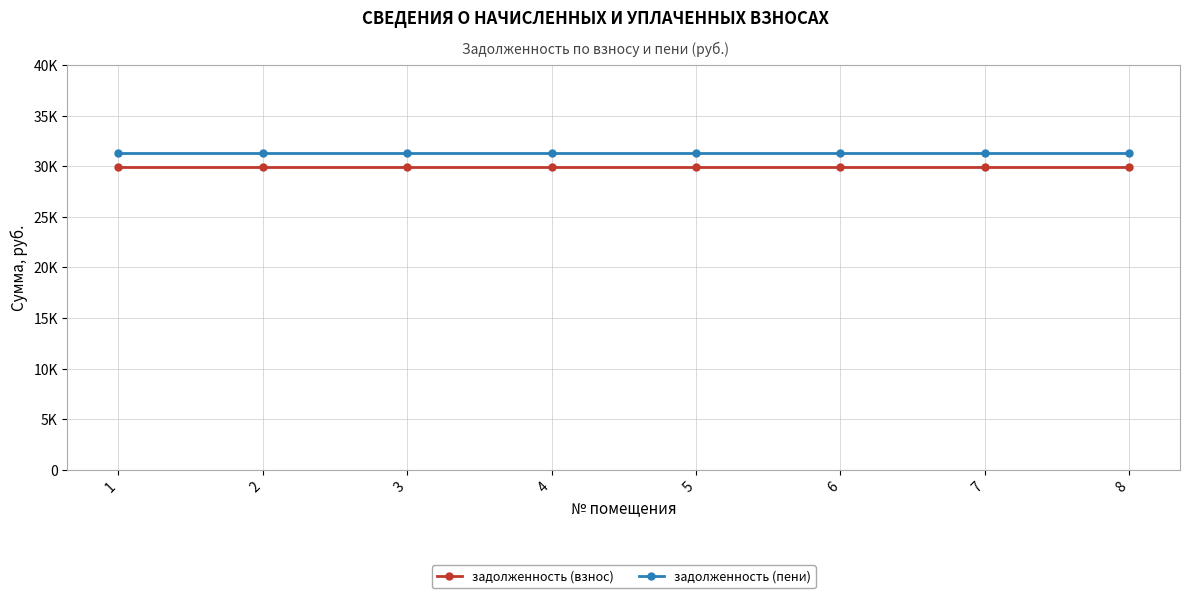

True or false: задолженность (взнос) and задолженность (пени) intersect in this chart.

False